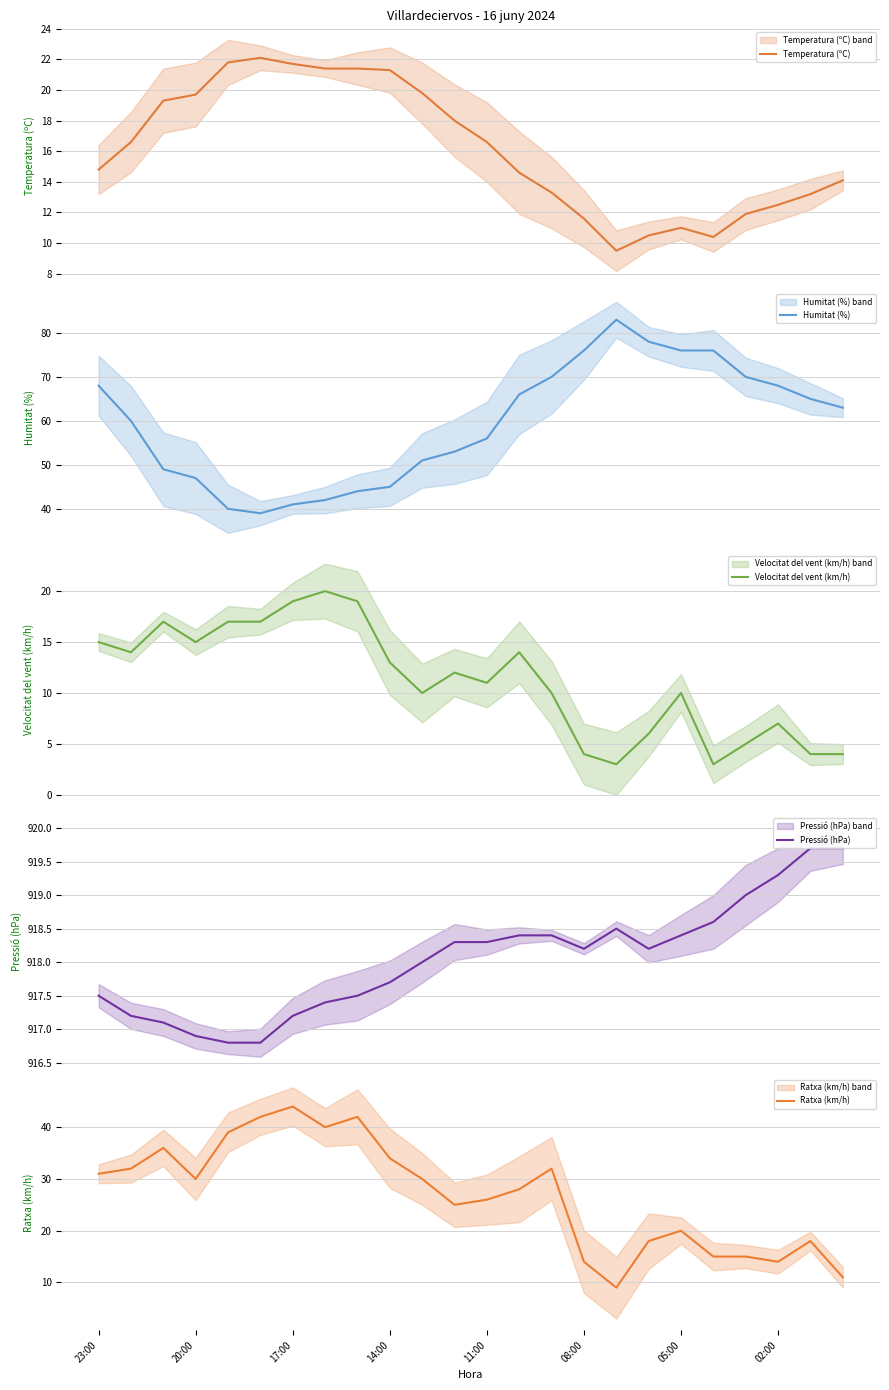

True or false: Pressió (hPa) and Velocitat del vent (km/h) intersect in this chart.

False